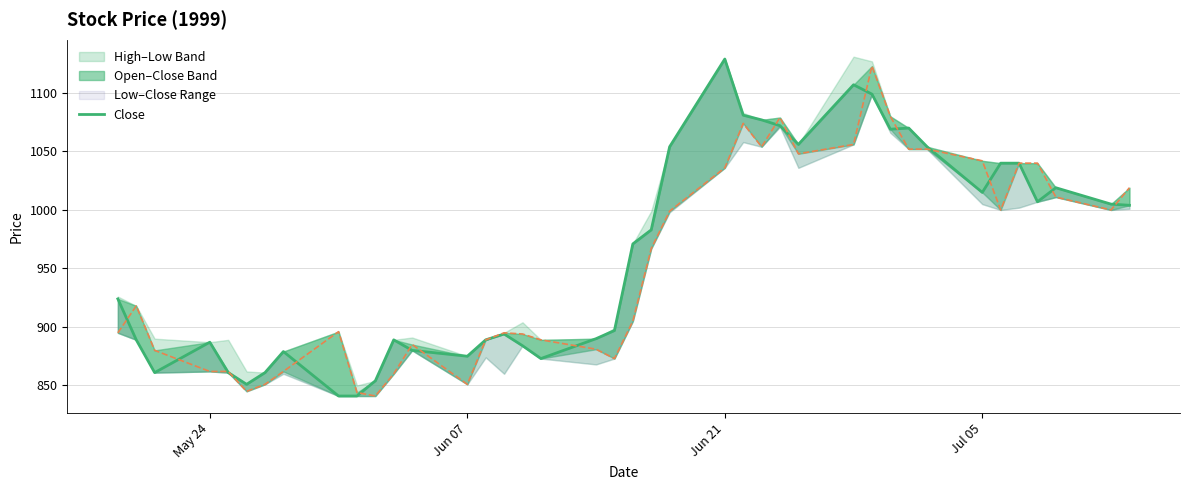

What is the difference between the second highest and minimum values?

266